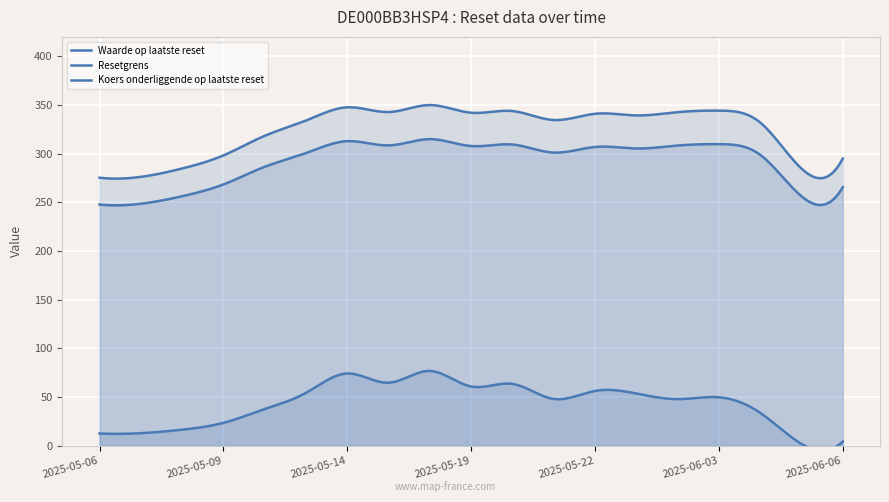

True or false: Koers onderliggende op laatste reset and Waarde op laatste reset cross at least once.

False